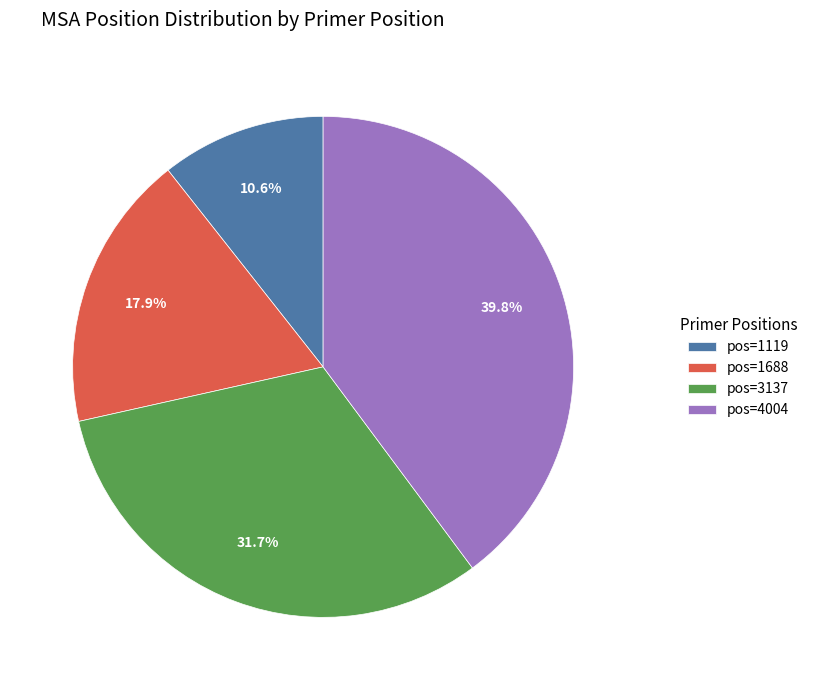

What is the smallest slice in the pie chart?

pos=1119